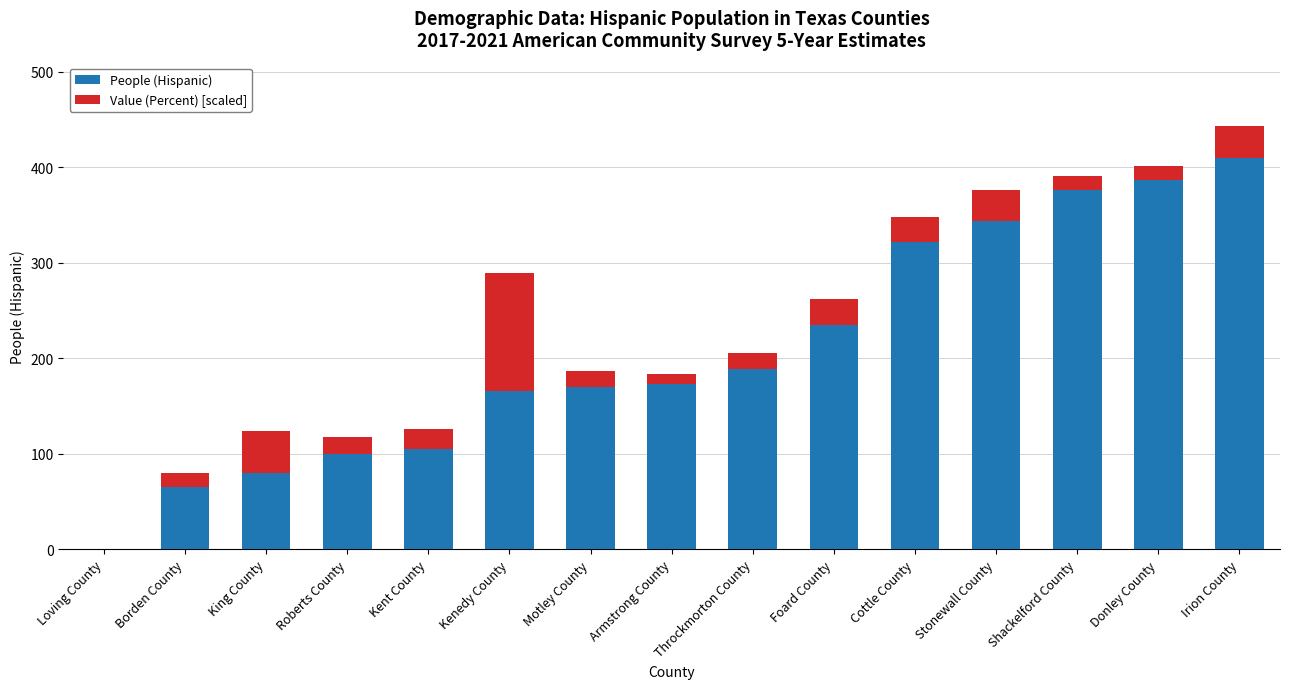

Is it true that People (Hispanic) equals 189.0 at Throckmorton County?

True